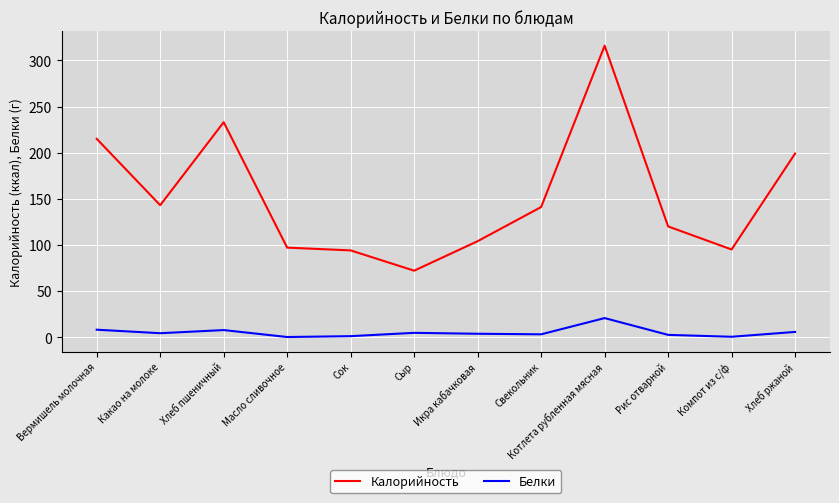

How many distinct data groups are displayed?

2